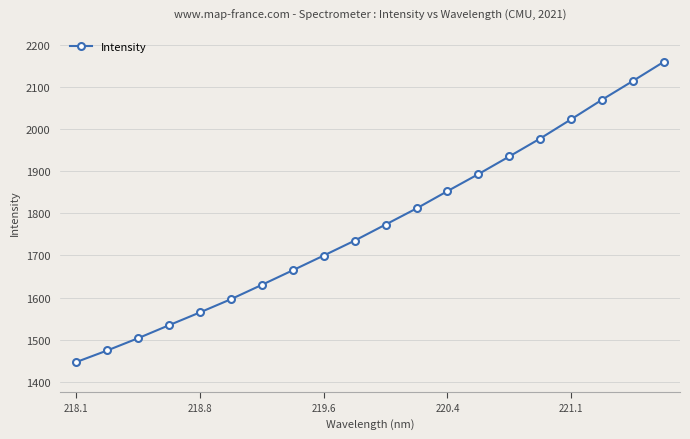

How many lines are shown in the chart?

1